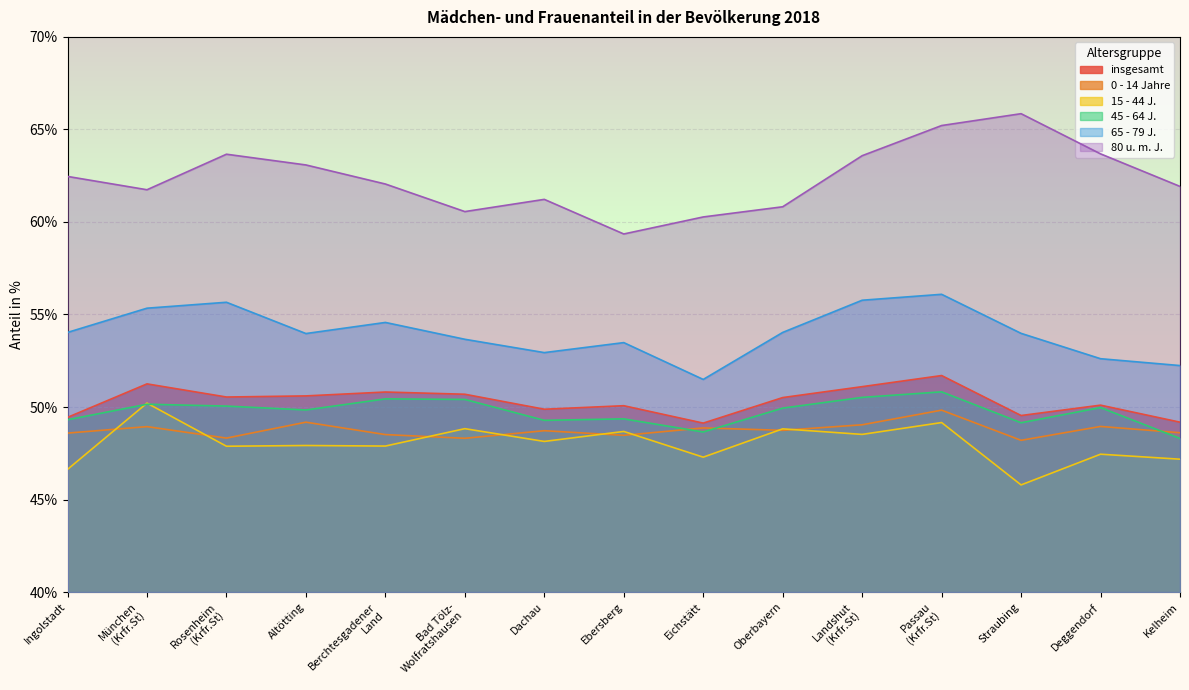

Reading left to right, what are all the values shown in this chart?

insgesamt: 49.4	51.2	50.5	50.6	50.8	50.7	49.9	50.1	49.1	50.5	51.1	51.7	49.5	50.1	49.2
0 - 14 Jahre: 48.6	48.9	48.3	49.2	48.5	48.3	48.7	48.5	48.9	48.7	49.0	49.8	48.2	49.0	48.6
15 - 44 J.: 46.6	50.2	47.9	47.9	47.9	48.8	48.1	48.7	47.3	48.8	48.5	49.2	45.8	47.5	47.2
45 - 64 J.: 49.3	50.1	50.0	49.8	50.4	50.4	49.3	49.4	48.6	49.9	50.5	50.8	49.1	50.0	48.3
65 - 79 J.: 54.0	55.3	55.7	54.0	54.6	53.7	52.9	53.5	51.5	54.0	55.8	56.1	54.0	52.6	52.2
80 u. m. J.: 62.5	61.7	63.7	63.1	62.0	60.6	61.2	59.4	60.3	60.8	63.6	65.2	65.8	63.7	61.9